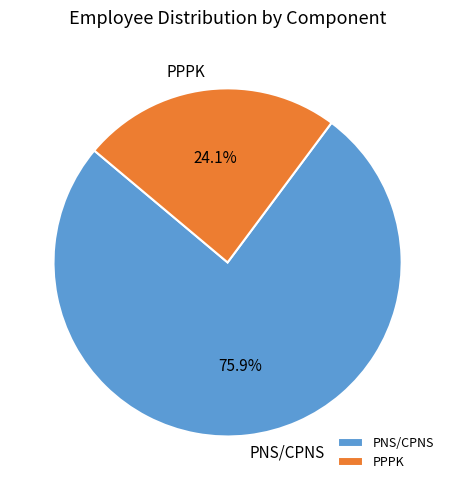

How many slices are in this pie chart?

2